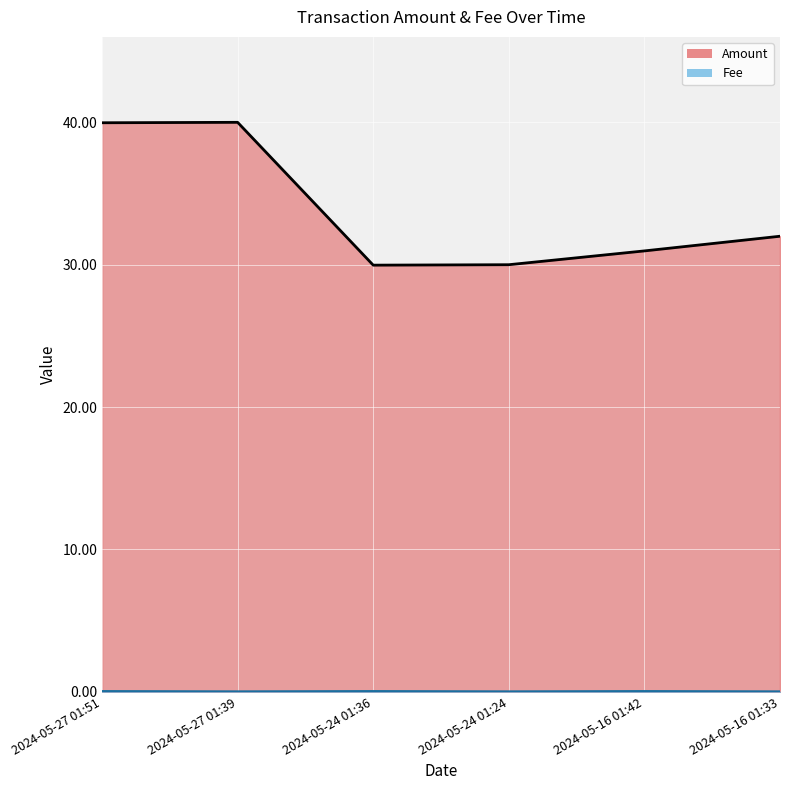

What are all the series names shown in the legend?

Amount, Fee